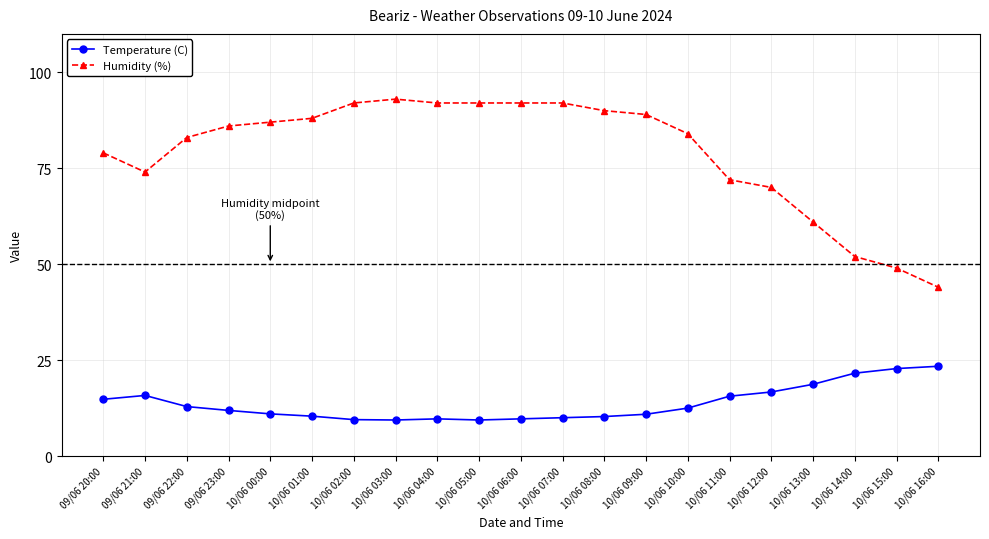

What is the spread (max minus min) of values at 10/06 09:00?

78.1